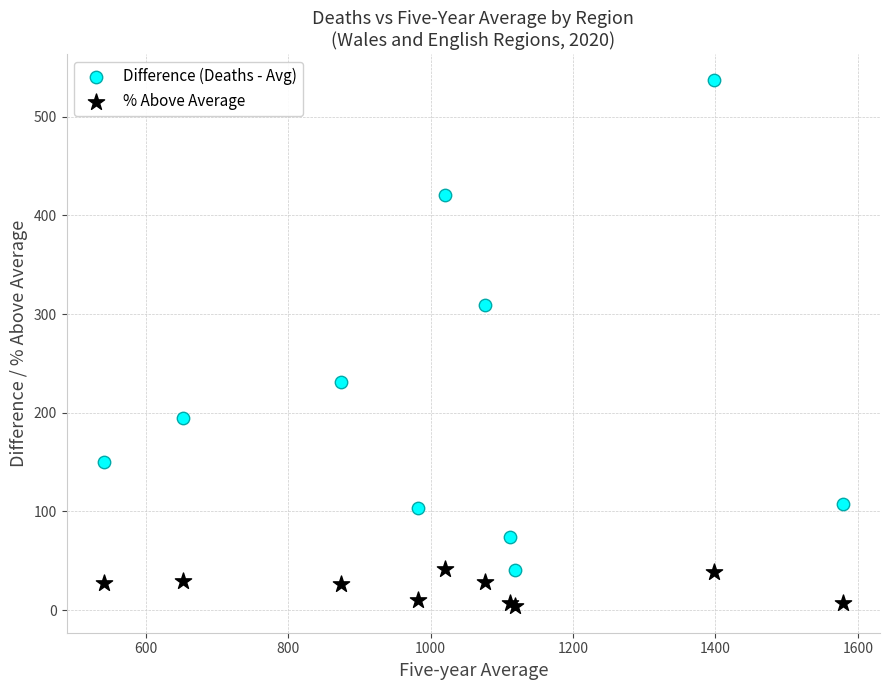

What are all the series names shown in the legend?

Difference (Deaths - Avg), % Above Average